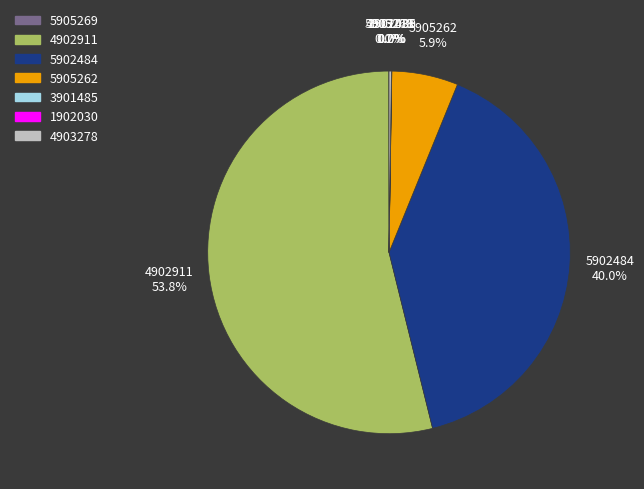

Which slice is the largest?

4902911